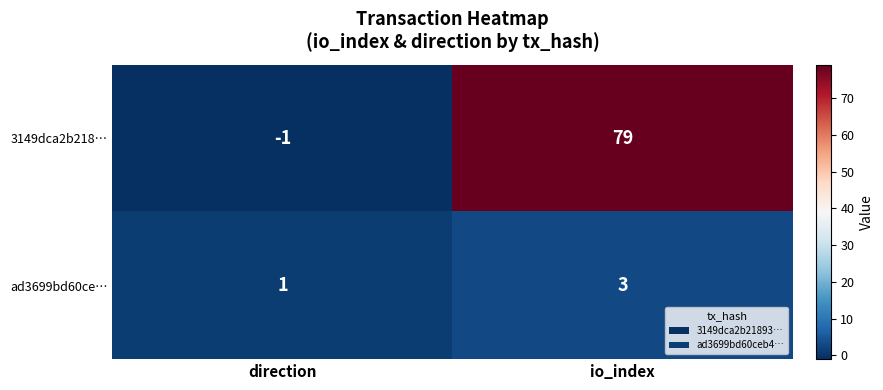

What is the difference between the highest and lowest values at direction?

2